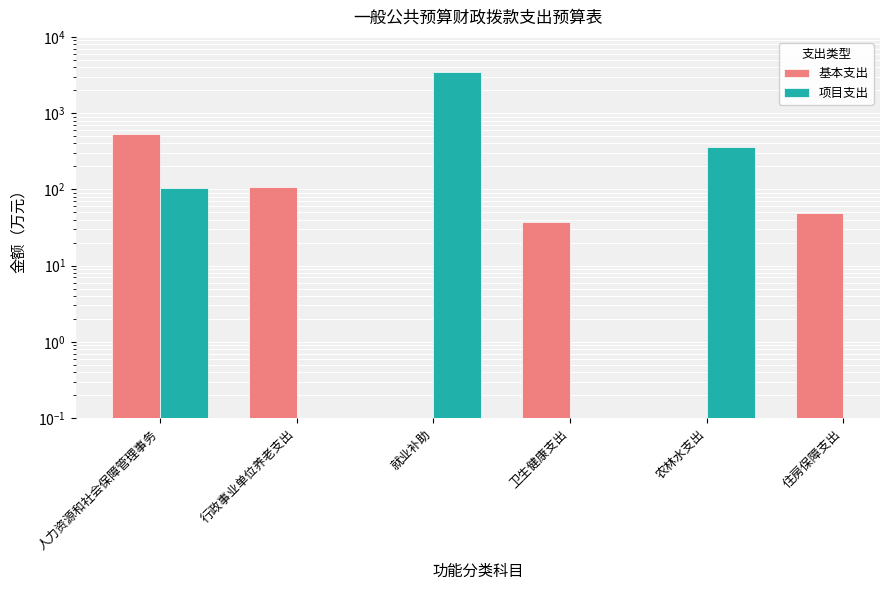

What is the lowest value of the 项目支出 series?

105.5